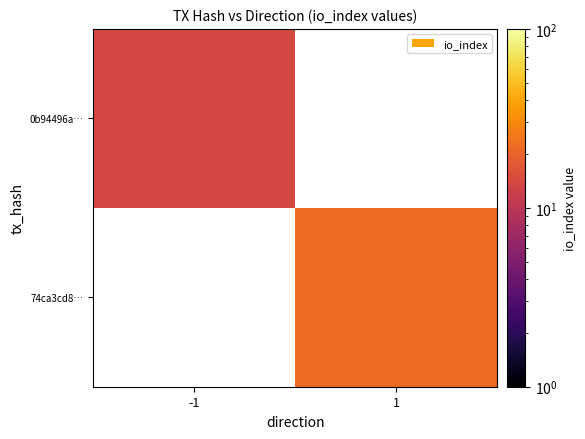

What is the difference between the highest and lowest values at 1?

22